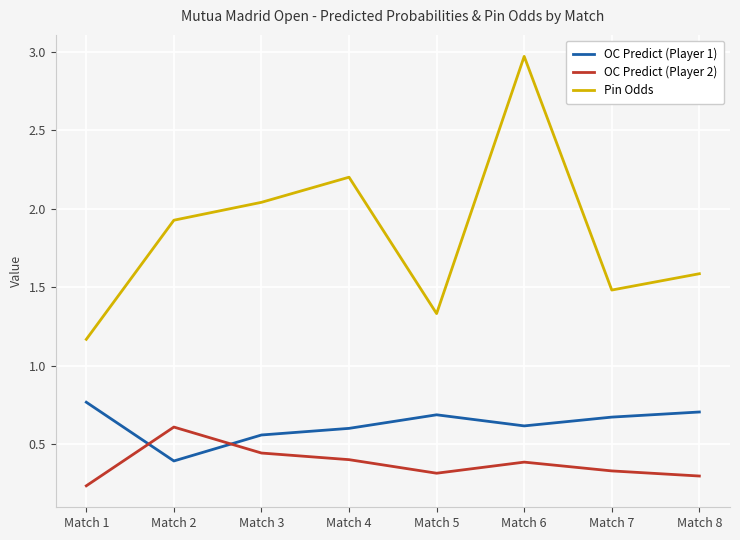

Where is the first local maximum for OC Predict (Player 2)?

Match 2